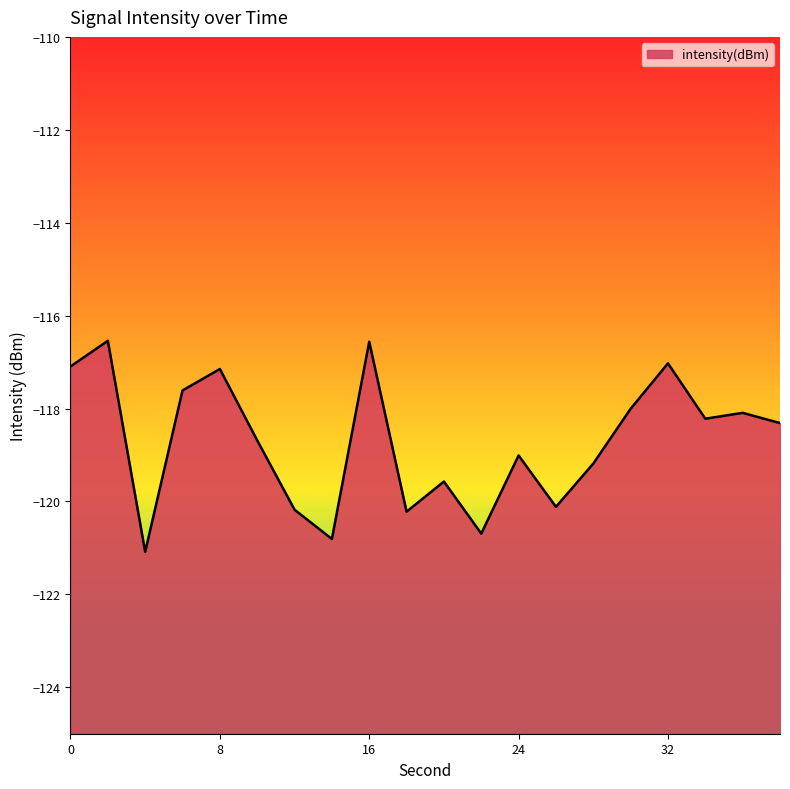

List the labels in order of value, smallest first.

4, 14, 22, 18, 12, 26, 20, 28, 24, 10, 38, 34, 36, 30, 6, 8, 0, 32, 16, 2